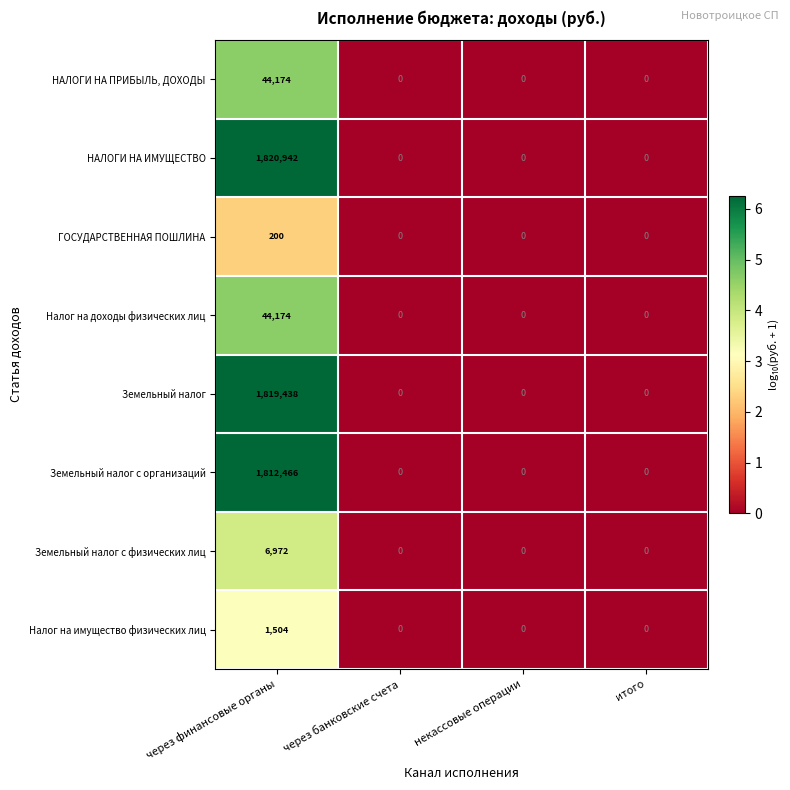

At which category is the sum across all series the highest?

через финансовые органы